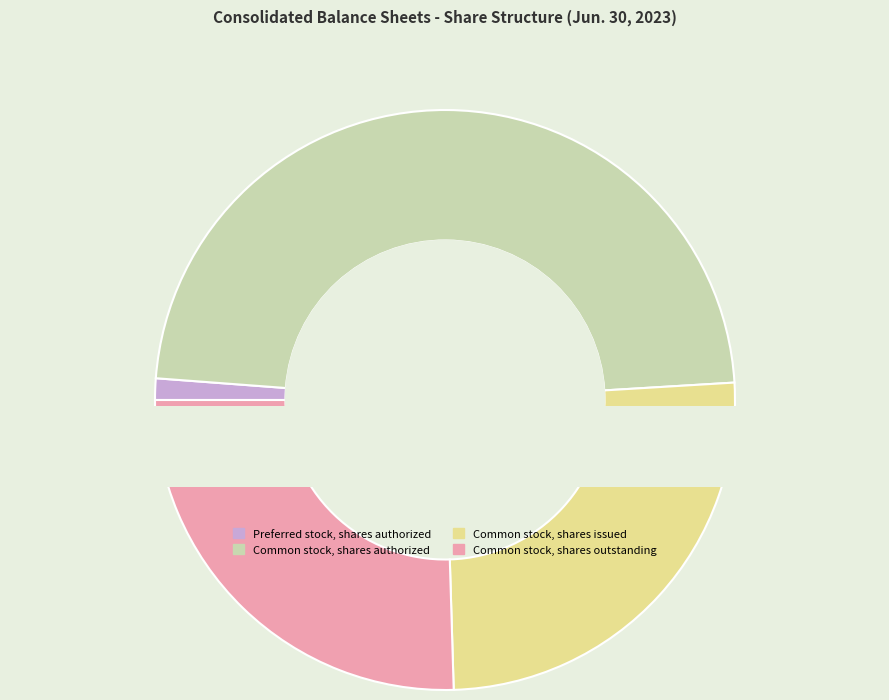

To the nearest percent, what portion does Preferred stock, shares authorized represent?

1%